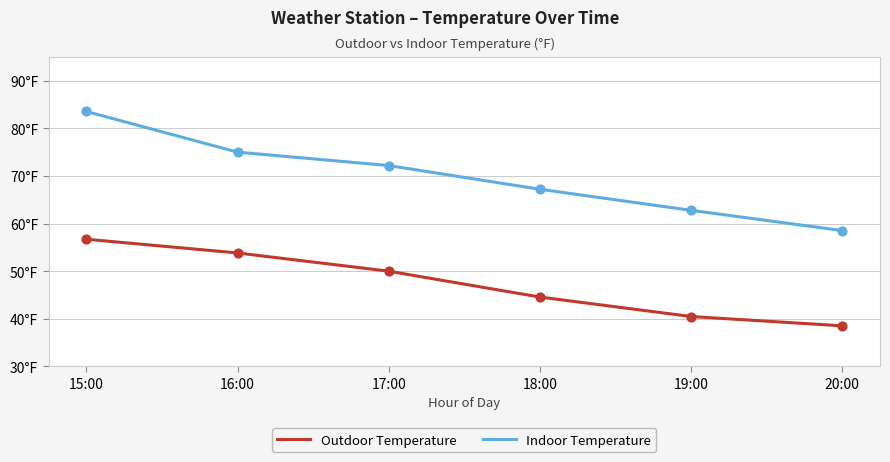

What is the total value across all series at 18:00?

111.8